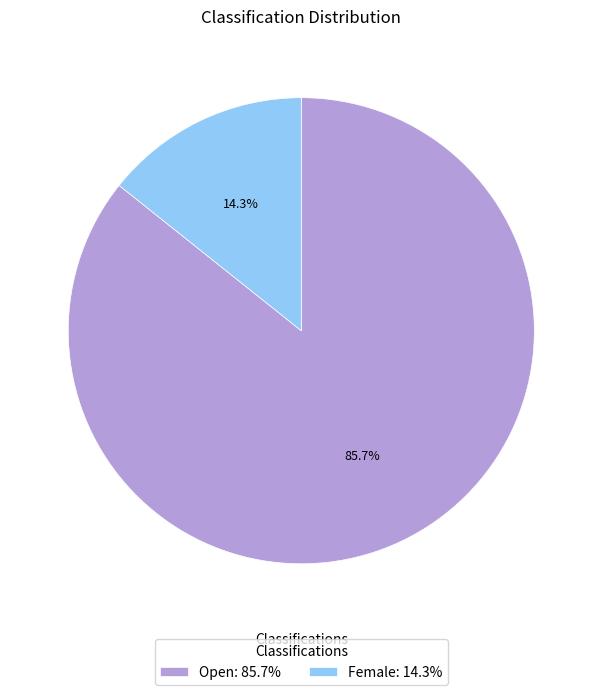

What percentage is the Female slice, to the nearest percent?

14%